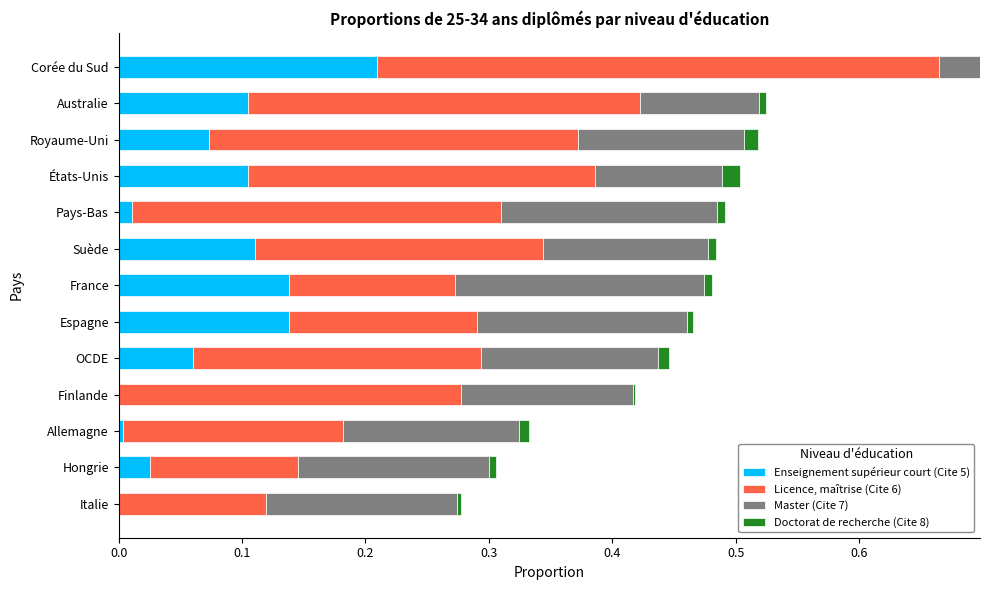

At which category is the sum across all series the highest?

Corée du Sud